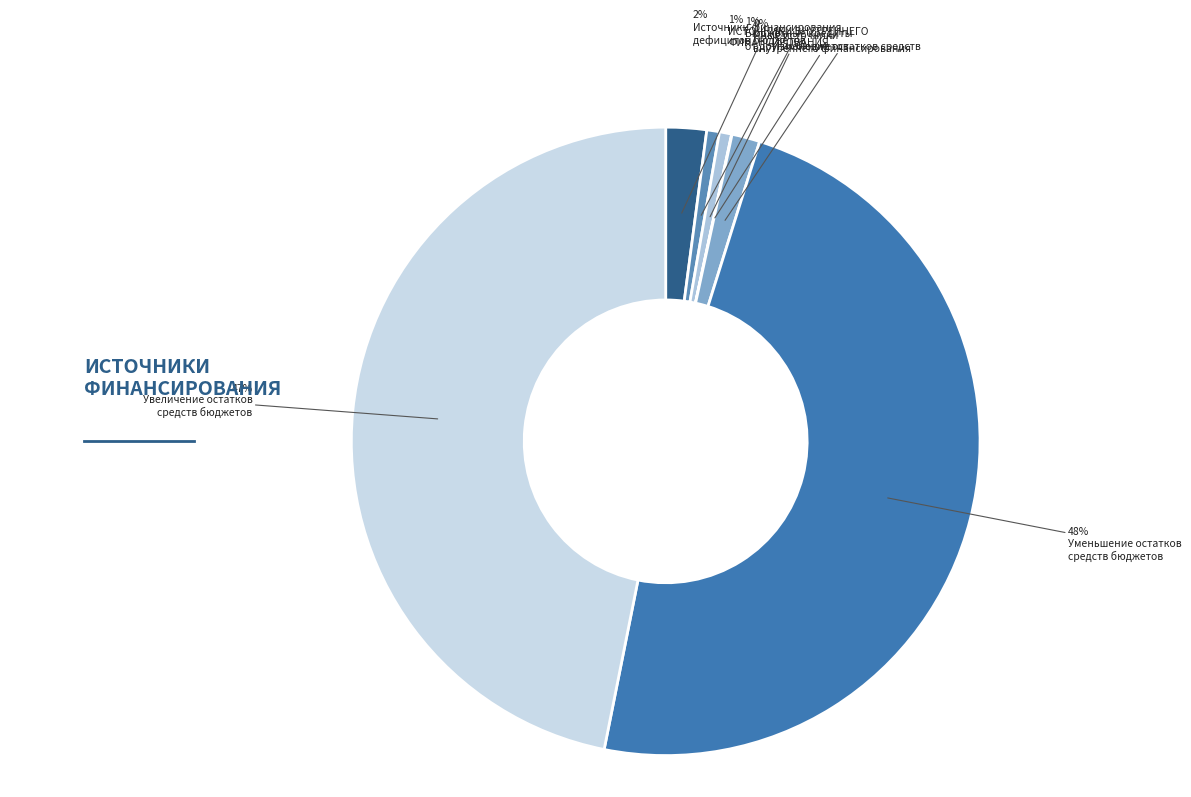

Count the number of slices in the pie.

7